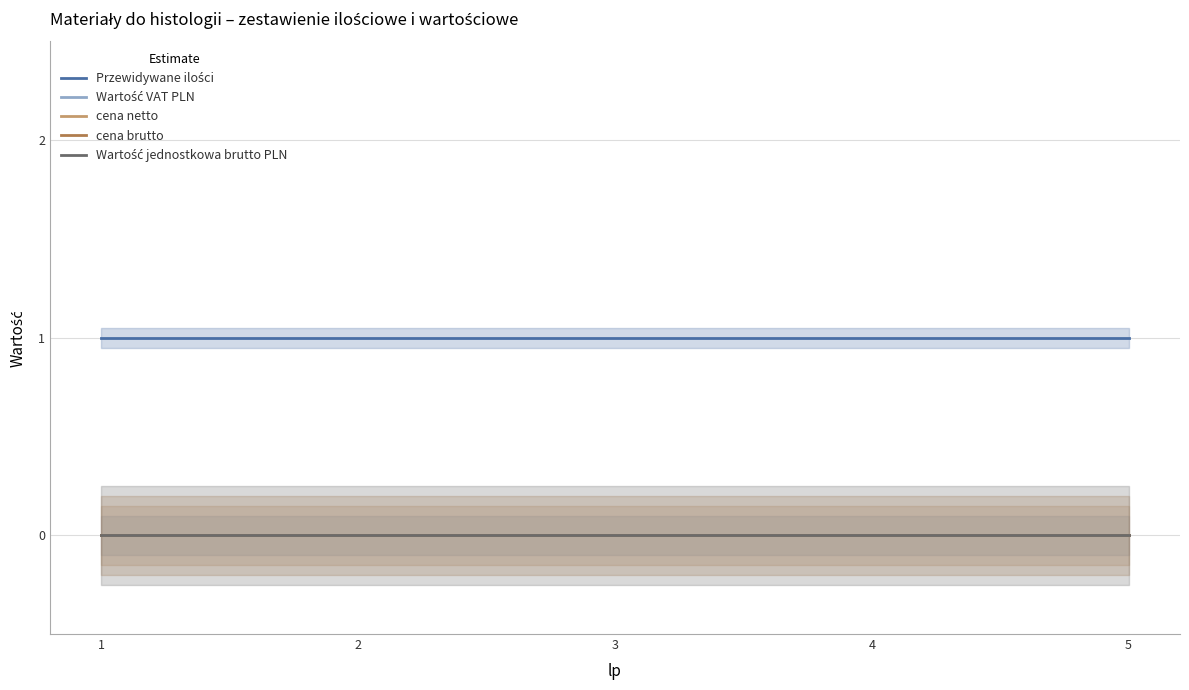

Reading left to right, list all the values displayed in this chart.

Przewidywane ilości: 1	1	1	1	1
Wartość VAT PLN: 0	0	0	0	0
cena netto: 0	0	0	0	0
cena brutto: 0	0	0	0	0
Wartość jednostkowa brutto PLN: 0	0	0	0	0